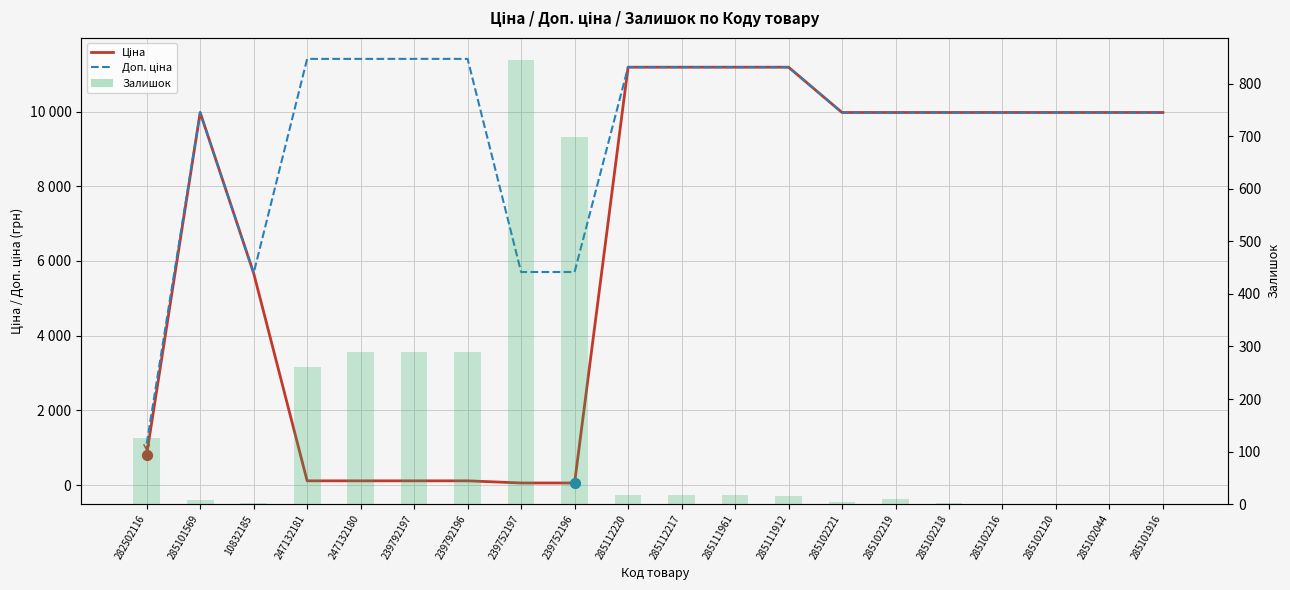

What are all the series names shown in the legend?

Ціна, Доп. ціна, Залишок